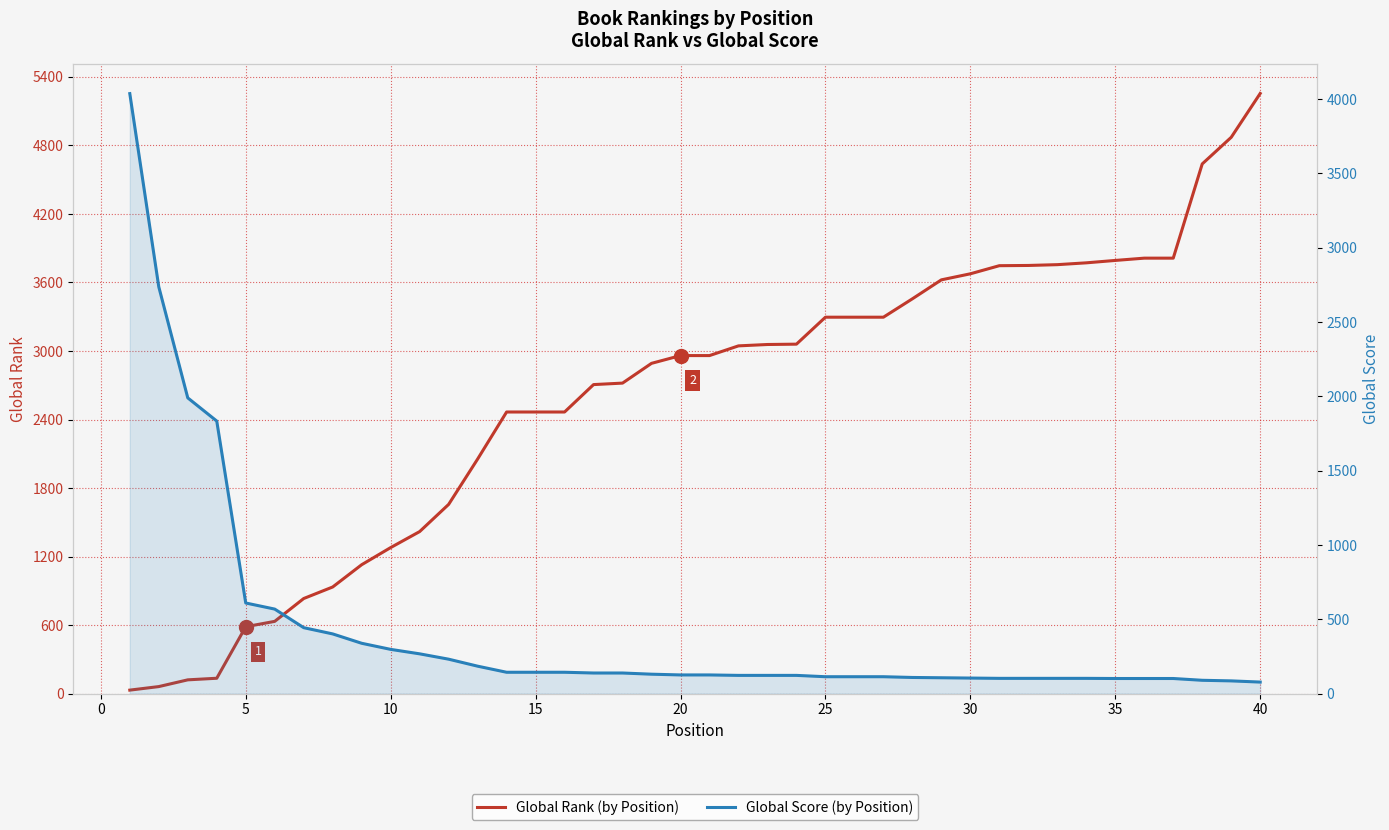

At how many categories does at least one series exceed 2277?

29